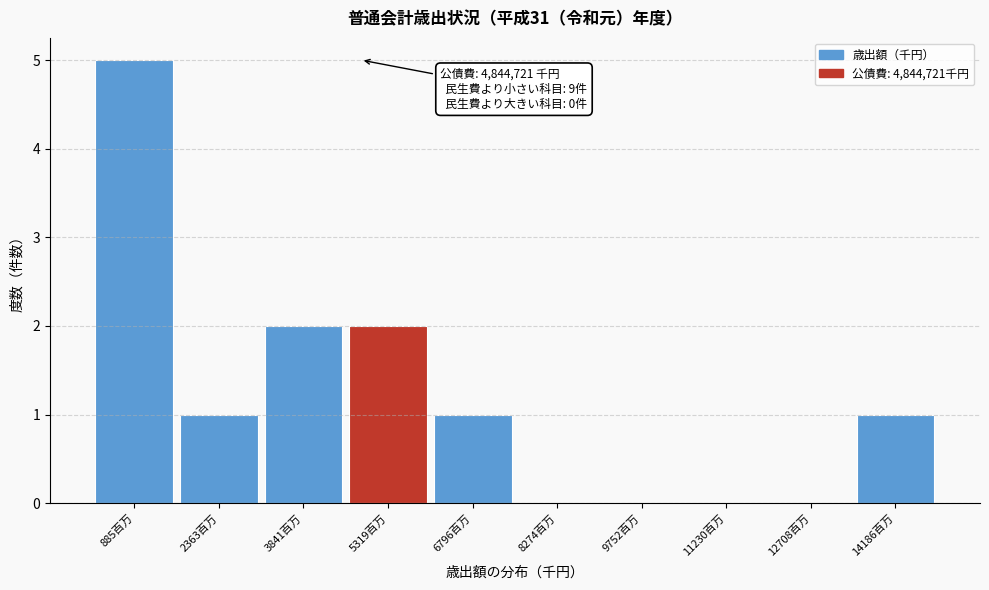

Reading left to right, list all the values displayed in this chart.

885百万=5	2363百万=1	3841百万=2	5319百万=2	6796百万=1	8274百万=0	9752百万=0	11230百万=0	12708百万=0	14186百万=1